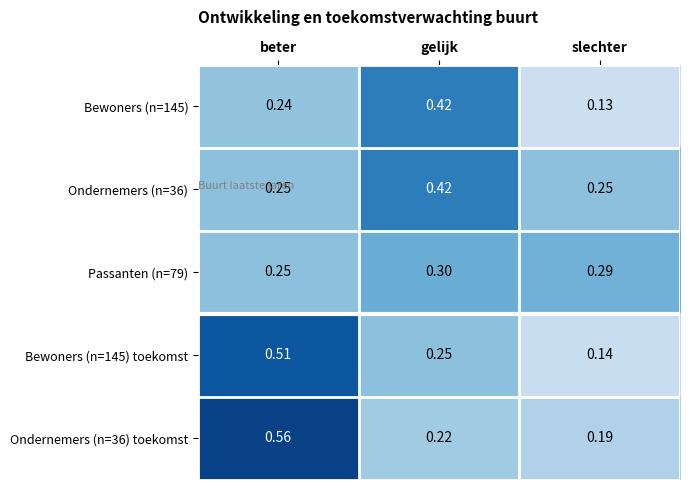

Where is Bewoners (n=145) toekomst nearest to the value 0?

slechter